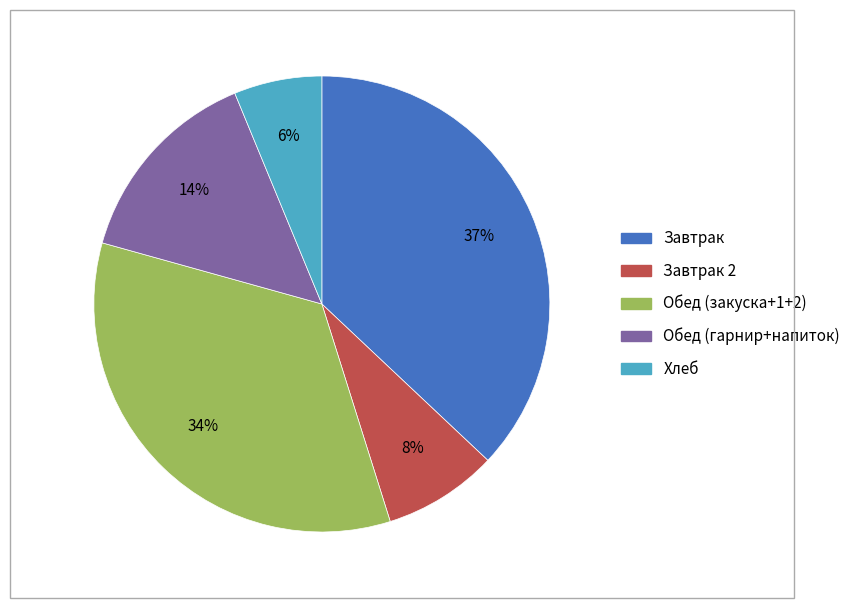

To the nearest percent, what is the difference between the largest and smallest slice percentages?

31%